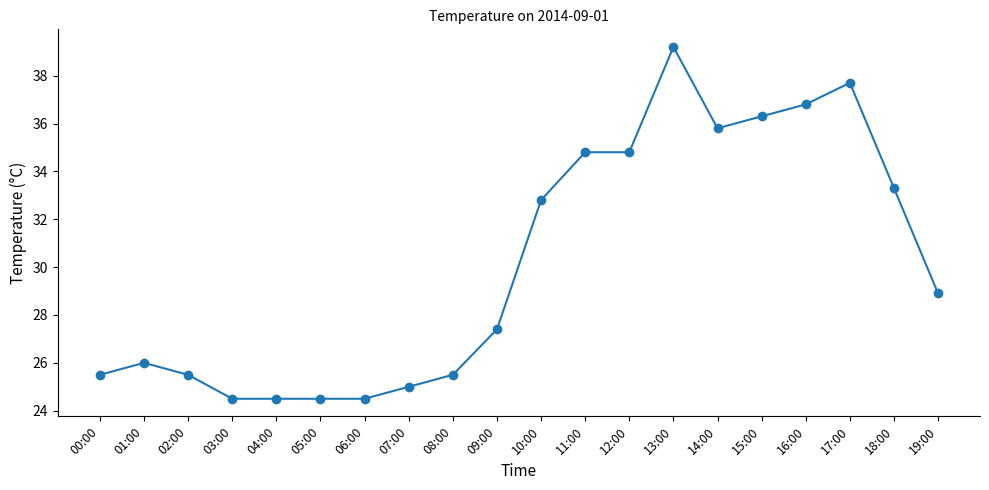

Where is the data nearest to the value 31?

10:00